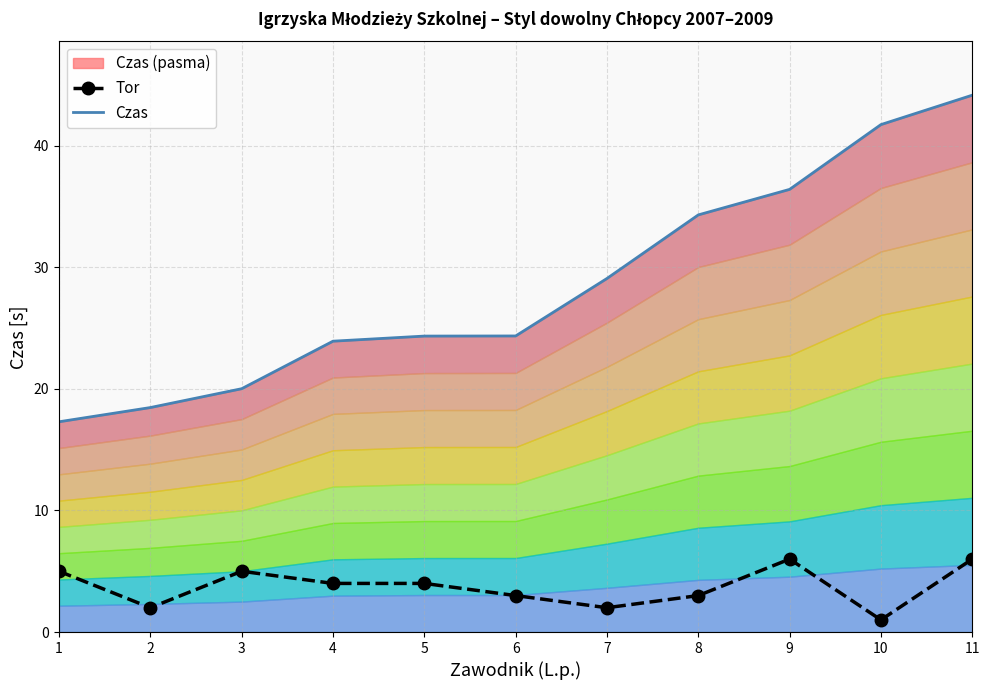

List the series in order of their peak value, lowest first.

Tor, Czas